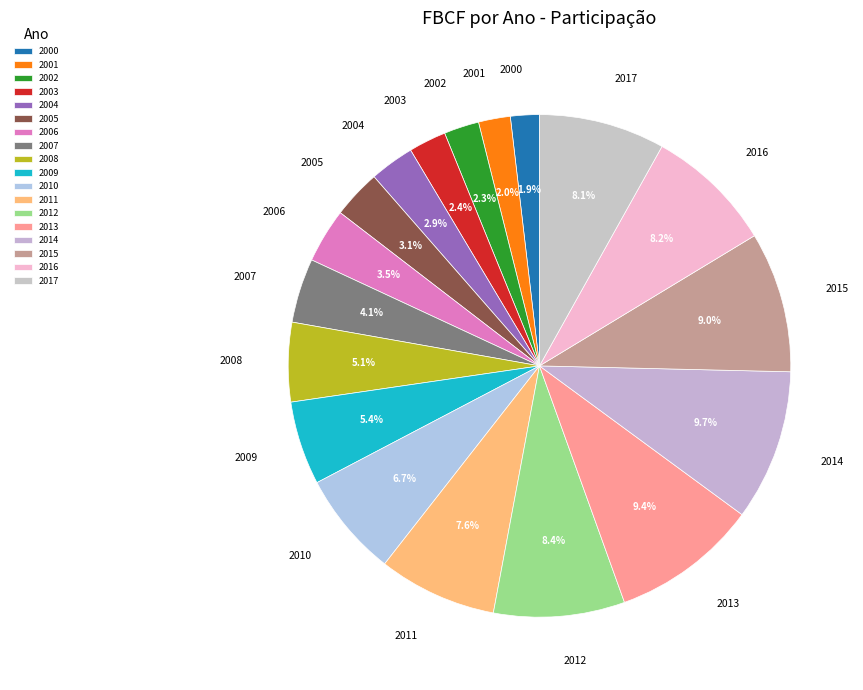

Is there a majority slice in this chart?

No